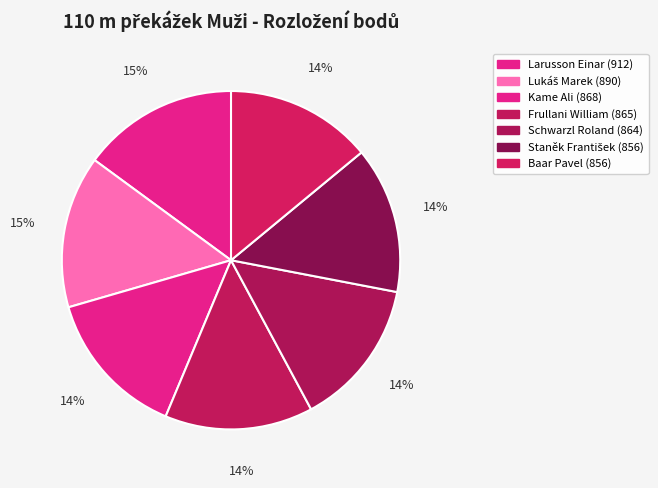

How much of the chart is everything except Frullani William?

85.8%